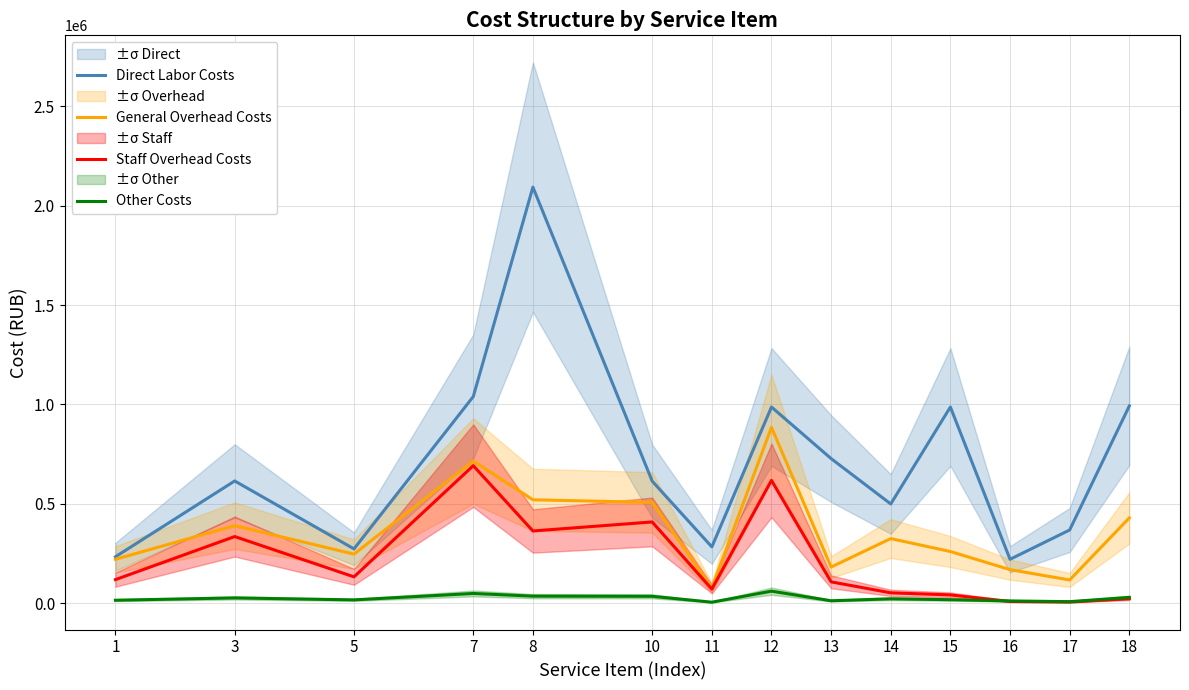

In General Overhead Costs, how many points are lower than both neighbors (excluding endpoints)?

4